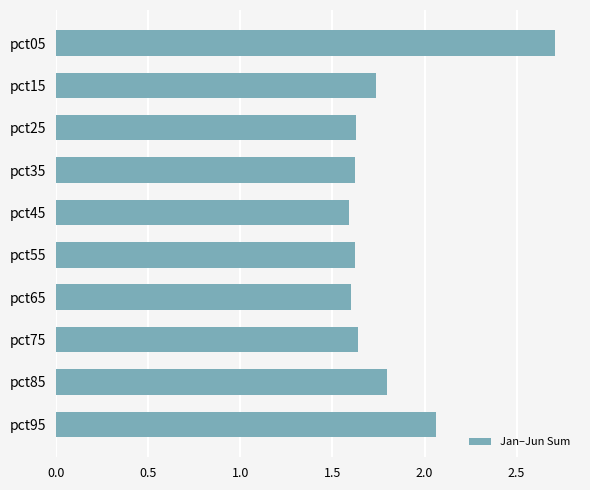

The chart shows a value of 1.6 at pct65. True or false?

True